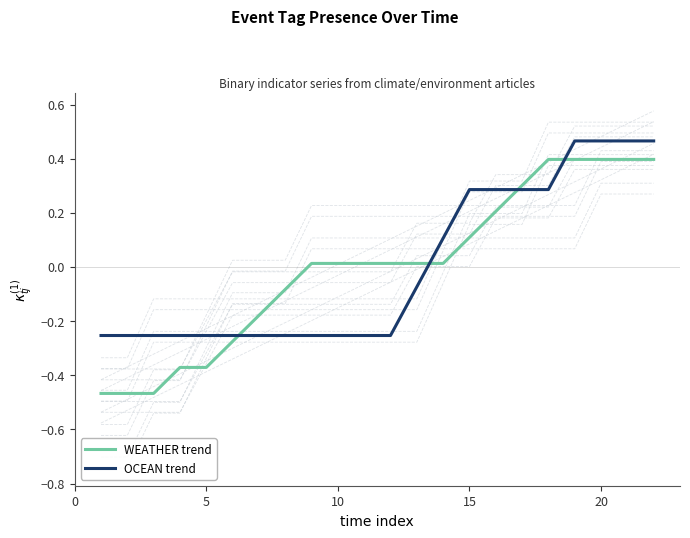

How many categories are shown in the chart?

22